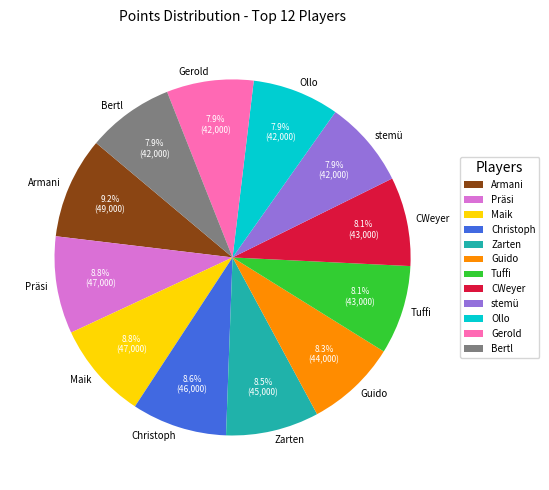

Does Bertl represent more than half of the total?

No